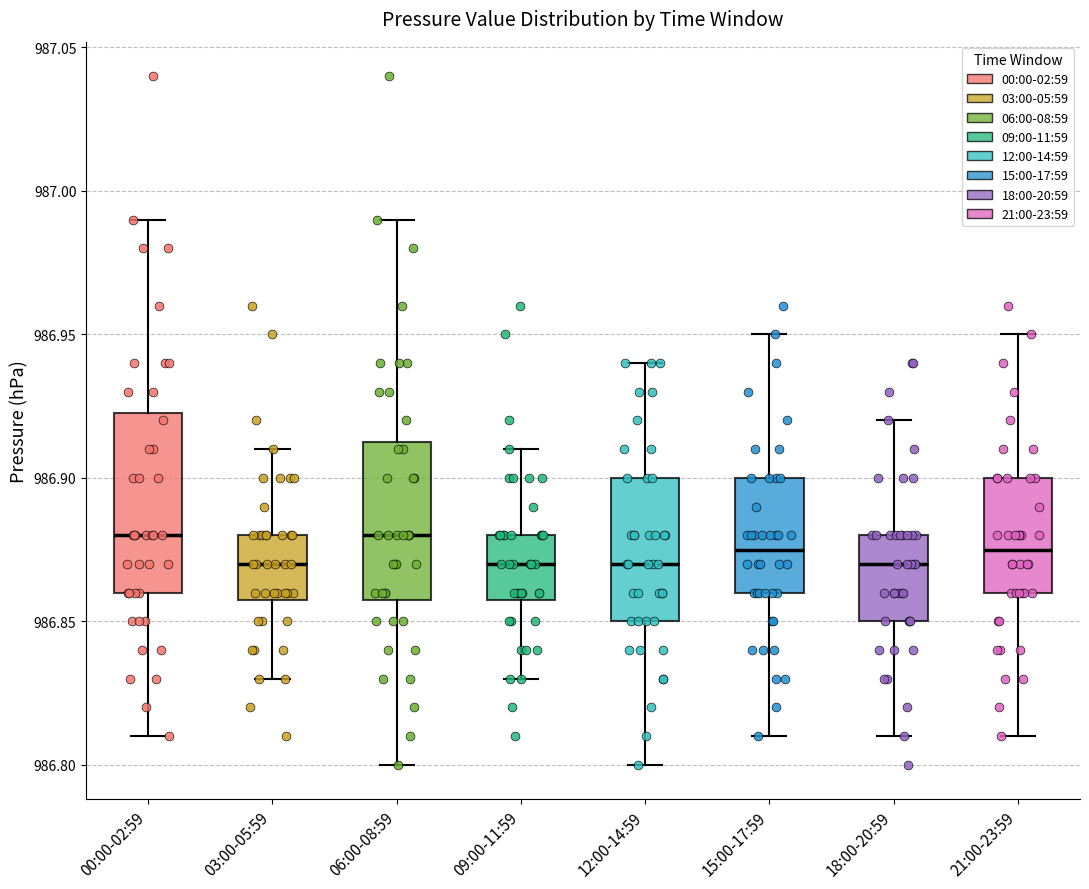

Which box is the tallest, from its lower edge to its upper edge?

00:00-02:59